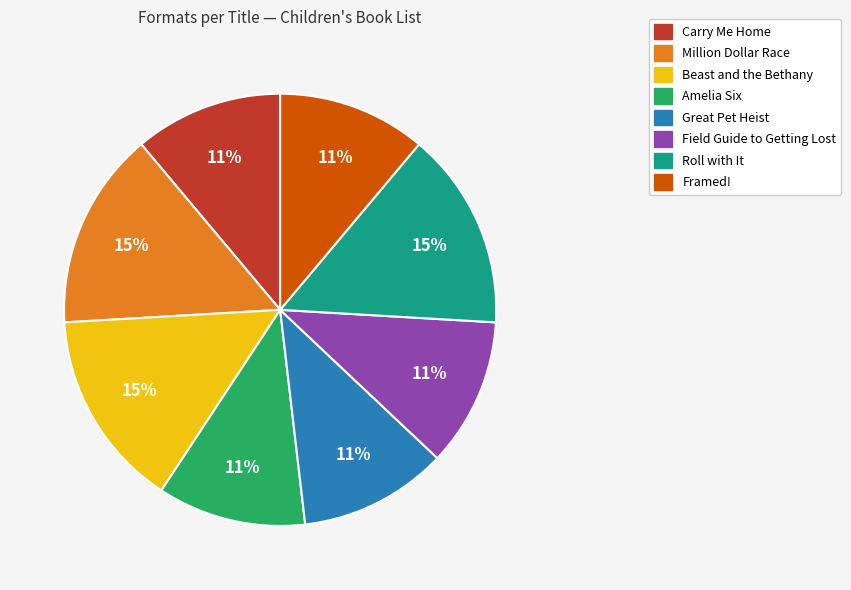

Count the number of slices in the pie.

8